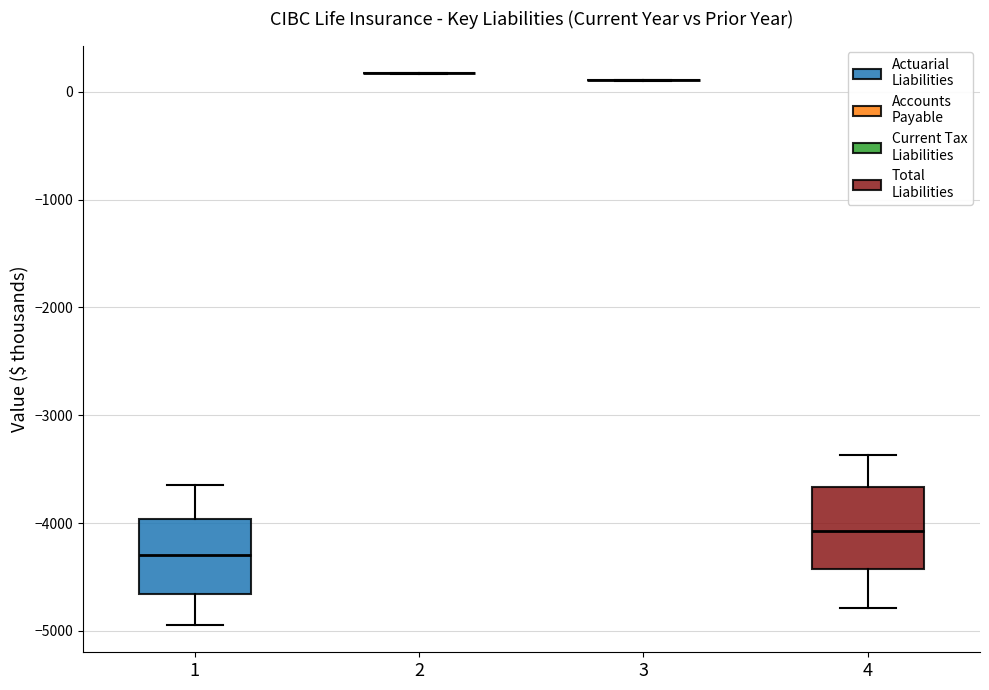

Reading left to right, transcribe this box plot: for each box, give where its median line is, the range the box spans, and where its two whiskers end, as read against the y-axis. The values are not printed on the chart, so give them approximately, as read against the axis.

1: median -4300, box -4700 to -4000, whiskers -4900 to -3600
2: box collapsed to a line at 200, whiskers 200 to 200
3: box collapsed to a line at 100, whiskers 100 to 100
4: median -4100, box -4400 to -3700, whiskers -4800 to -3400